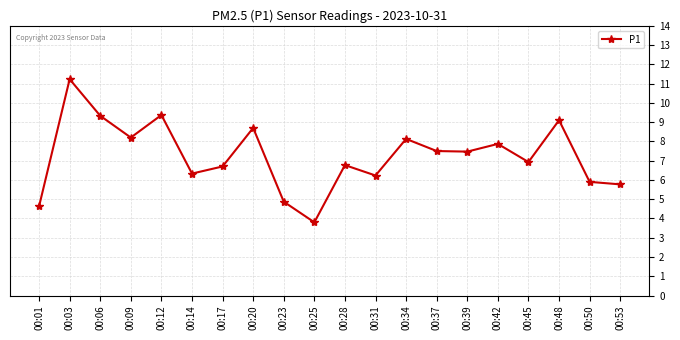

True or false: there are more than 1 points higher than both neighbors.

True